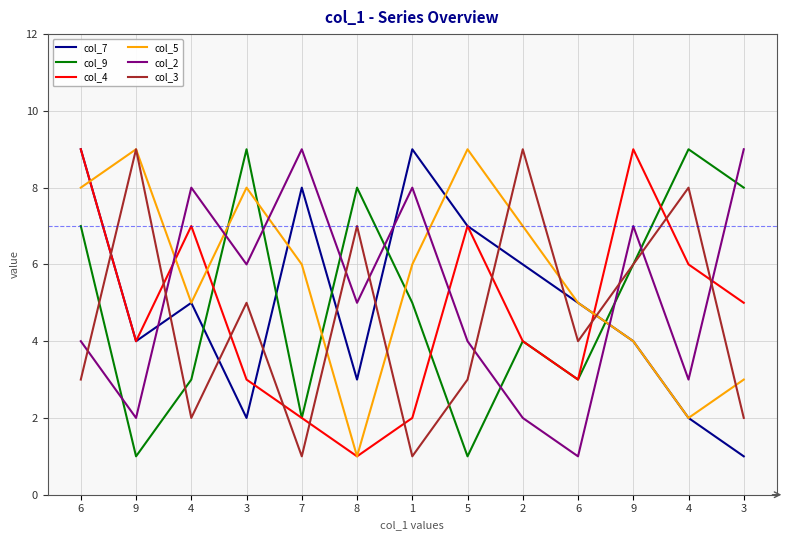

True or false: col_2 has more than 2 interior local peaks.

True